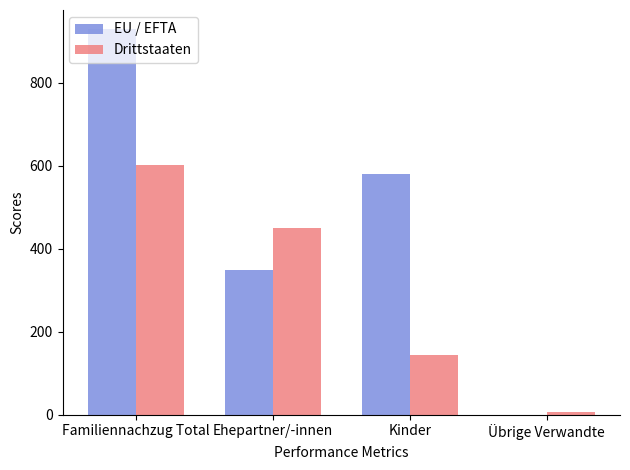

Is it true that Drittstaaten equals 606 at Ehepartner/-innen?

False